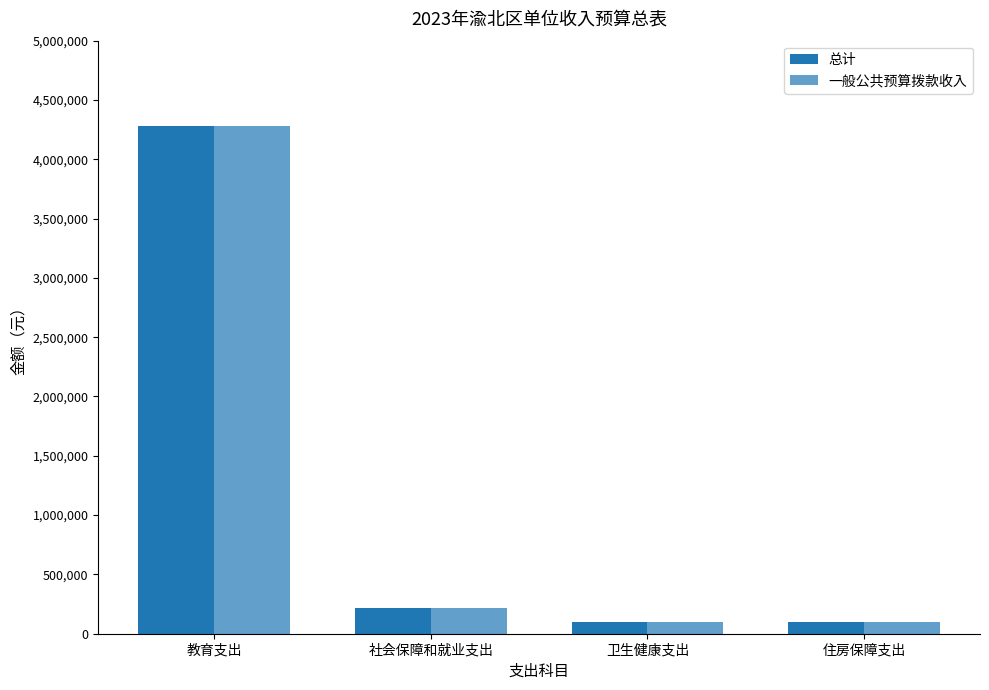

What is the label of the 4th bar from the left?

住房保障支出